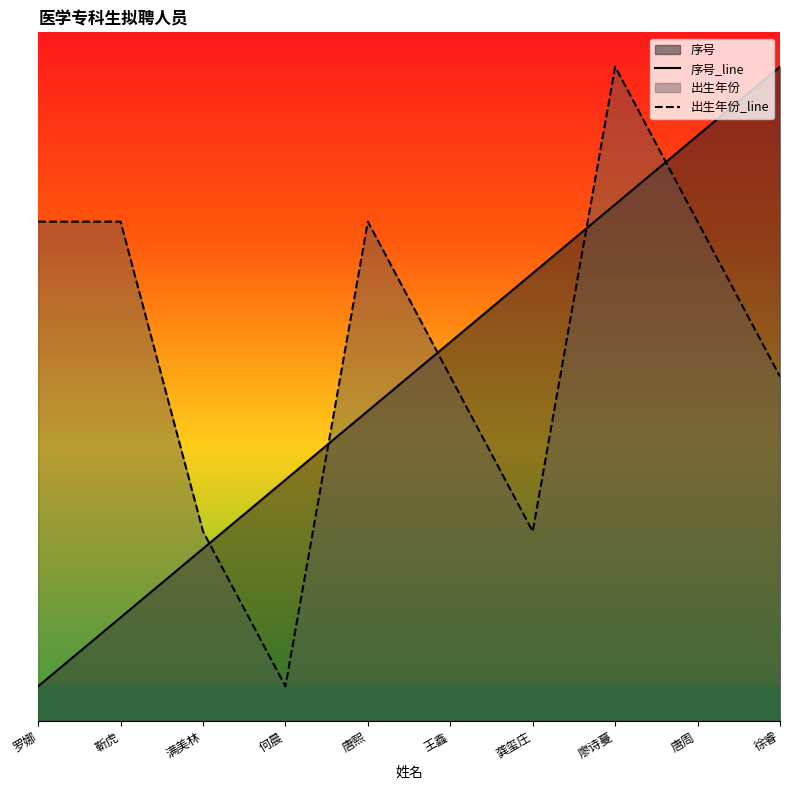

Reading left to right, transcribe all the data shown in this chart.

序号_line: 0.5	1.5	2.5	3.5	4.5	5.5	6.5	7.5	8.5	9.5
出生年份_line: 7.2	7.2	2.8	0.5	7.2	5.0	2.8	9.5	7.2	5.0